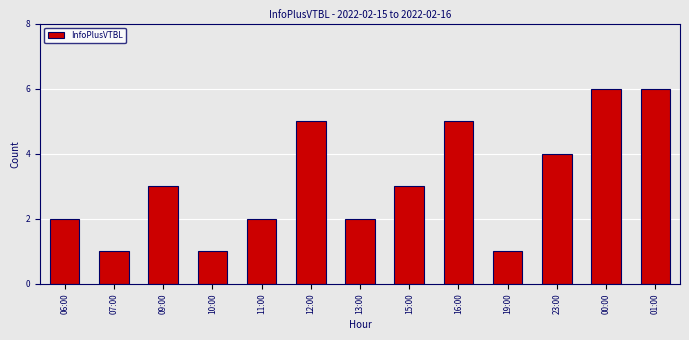

True or false: the data shows 7 at 12:00.

False